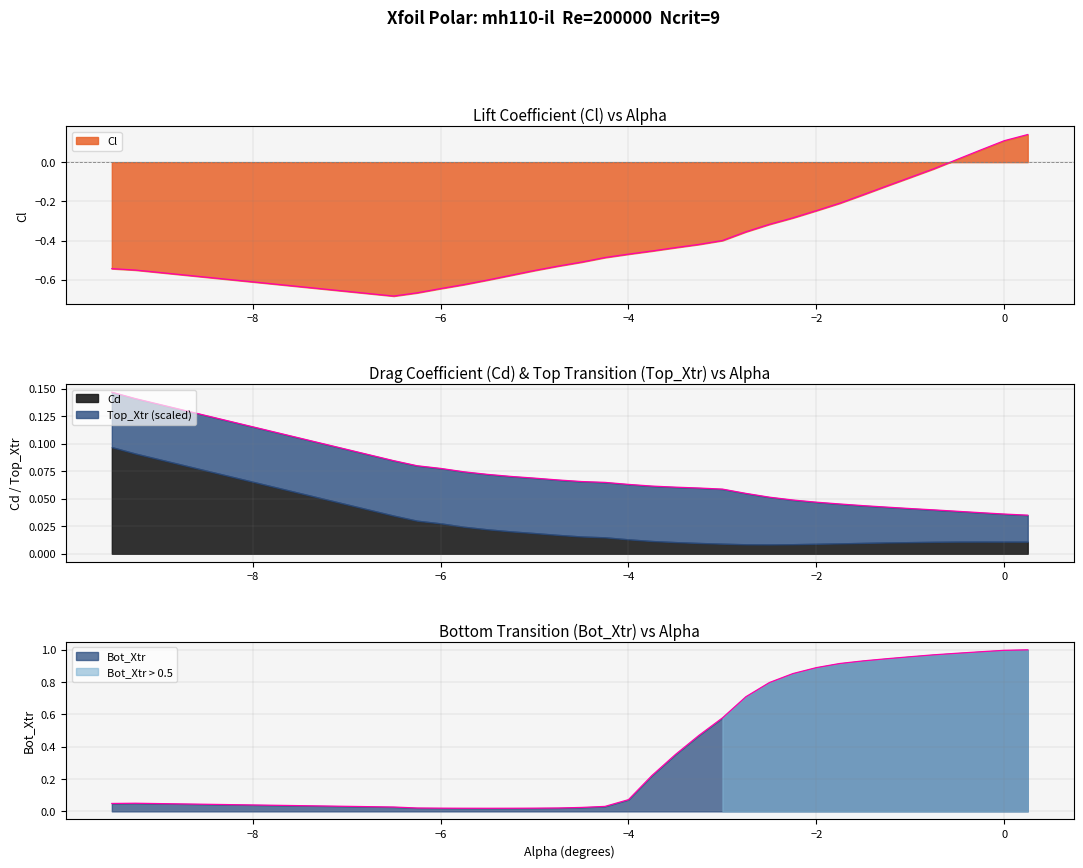

Between -4.75 and -4.0, which series saw the biggest shift?

Cl